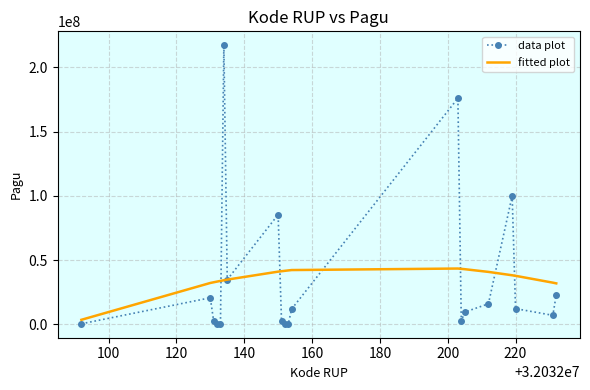

Rank the series by their maximum value, from lowest to highest.

fitted plot, data plot